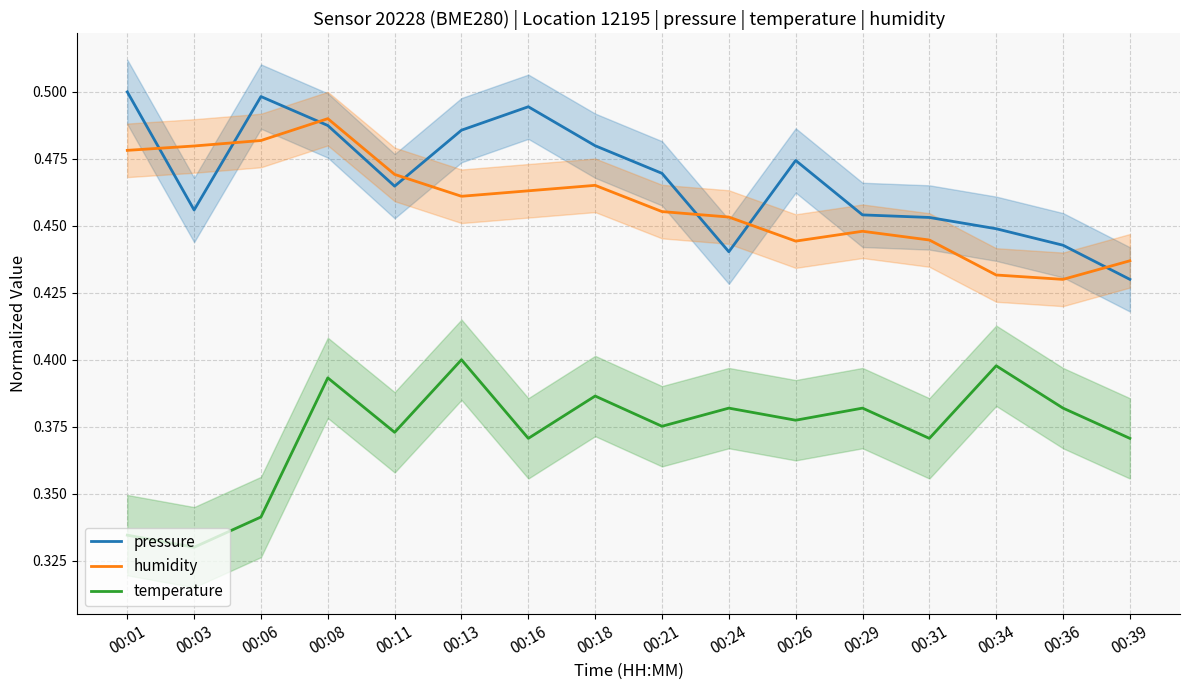

What are all the series names shown in the legend?

pressure, humidity, temperature